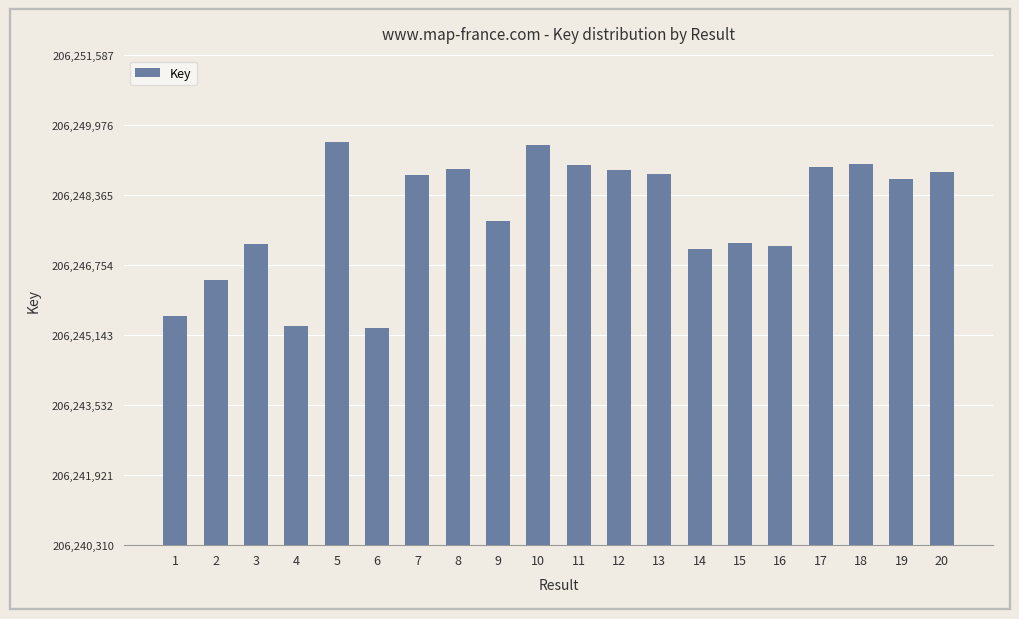

What is the smallest value displayed?

206245310